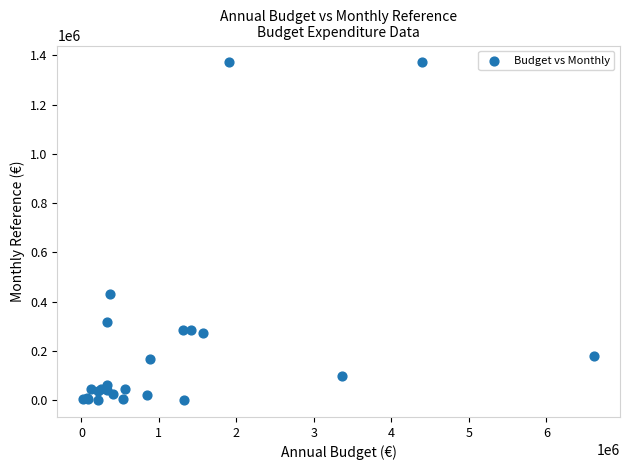

What Y value in the scatter plot is closest to 685724?

432633.4